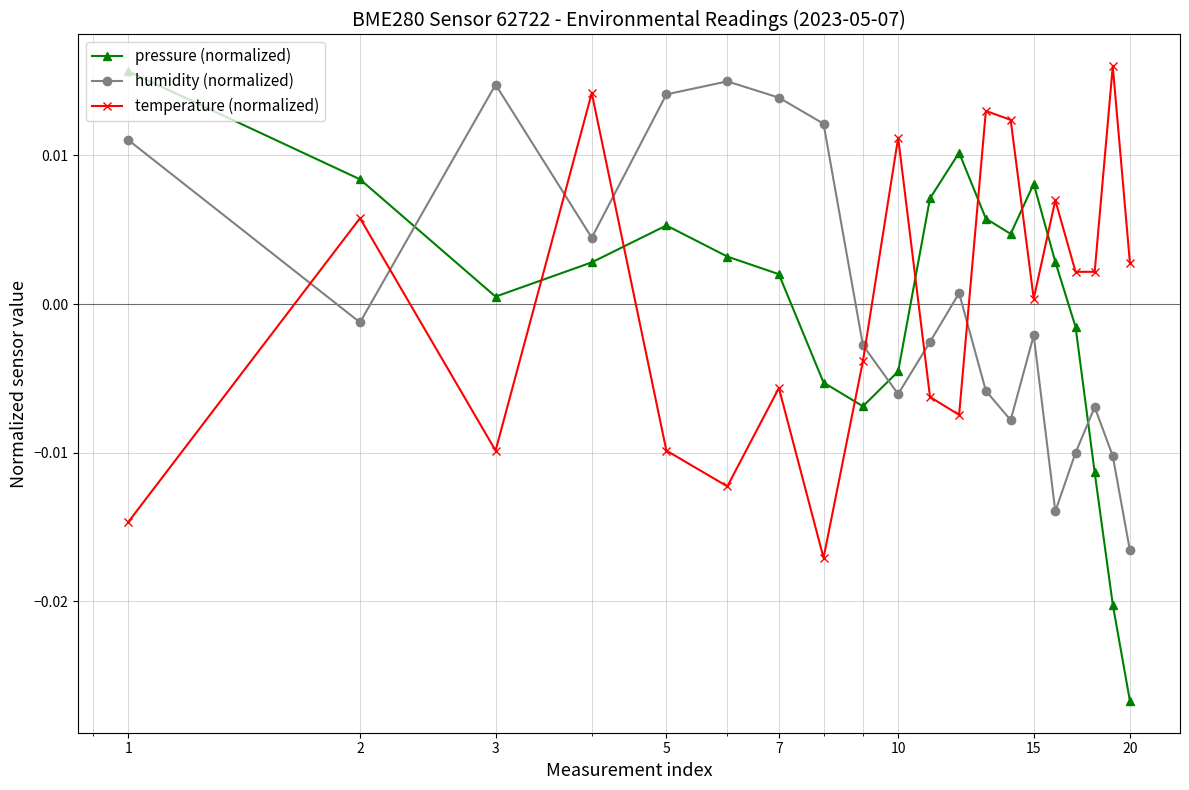

True or false: pressure (normalized) has more than 0 points higher than both neighbors.

True